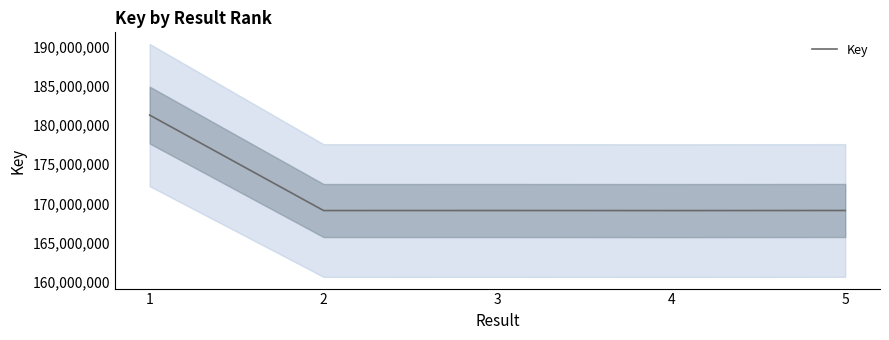

At which label is the value closest to 175165009?

5